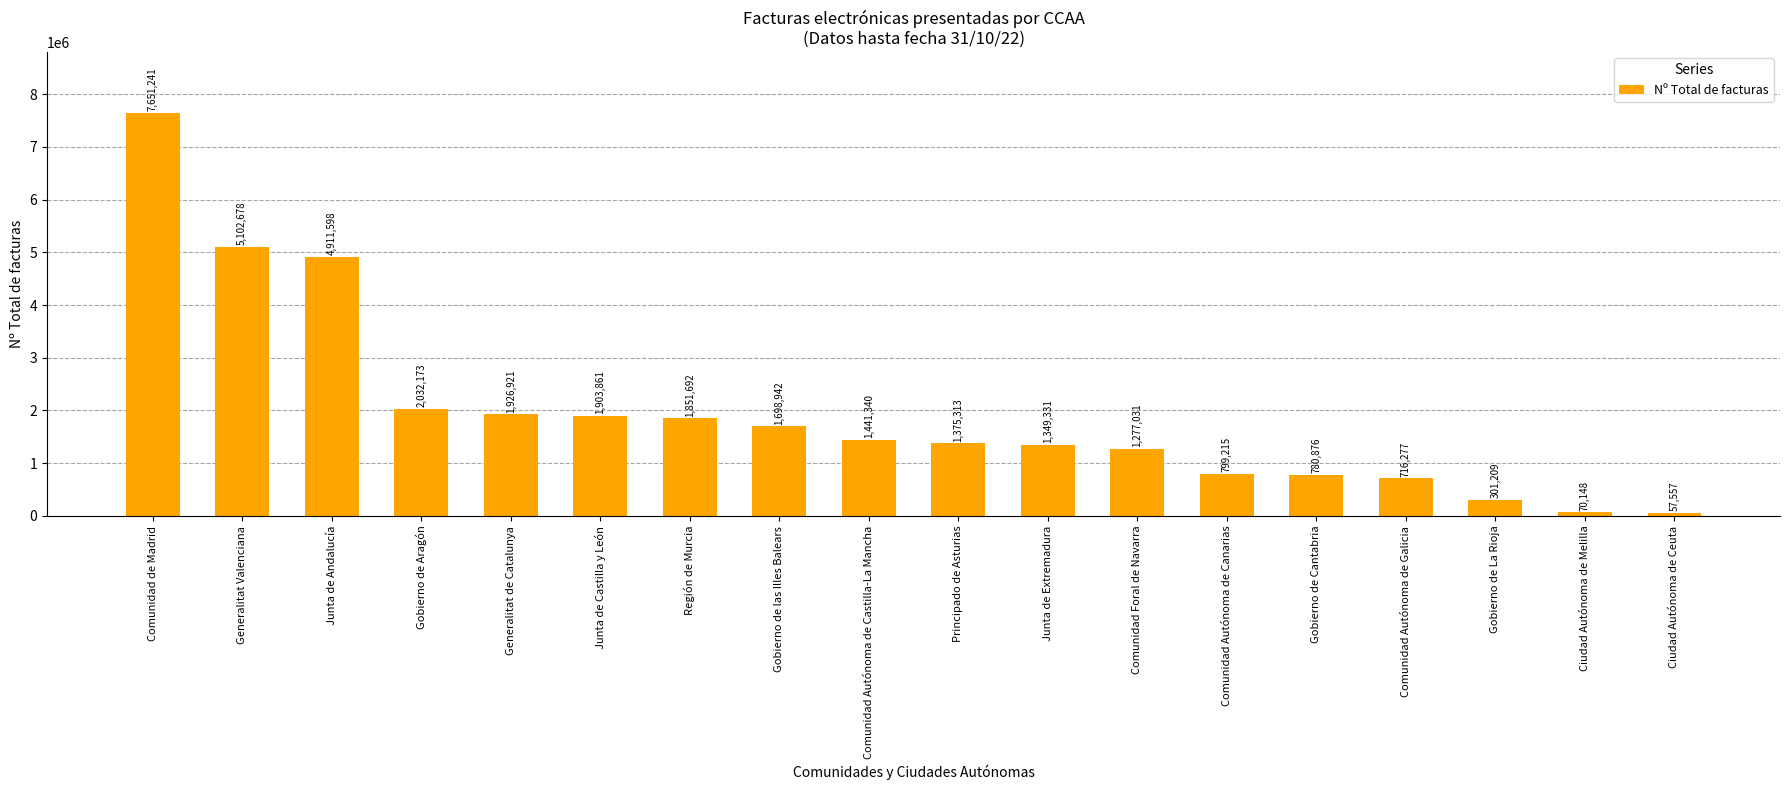

Reading right to left, transcribe all the data shown in this chart.

57557	70148	301209	716277	780876	799215	1277031	1349331	1375313	1441340	1698942	1851692	1903861	1926921	2032173	4911598	5102678	7651241